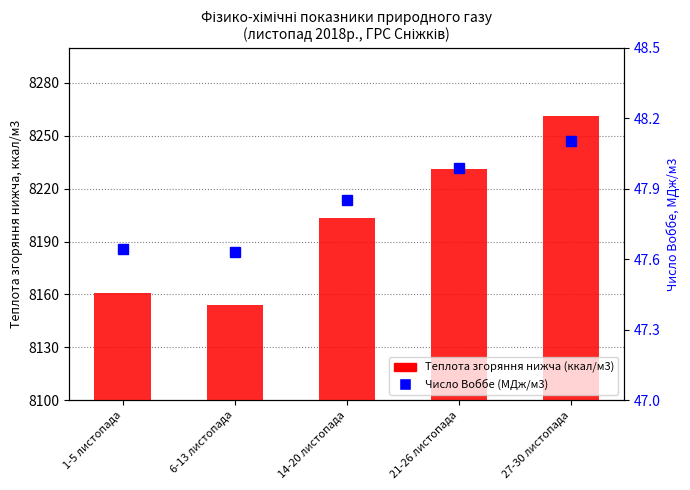

At 1-5 листопада, list the series in order from smallest to largest.

Число Воббе (МДж/м3), Теплота згоряння нижча (ккал/м3)